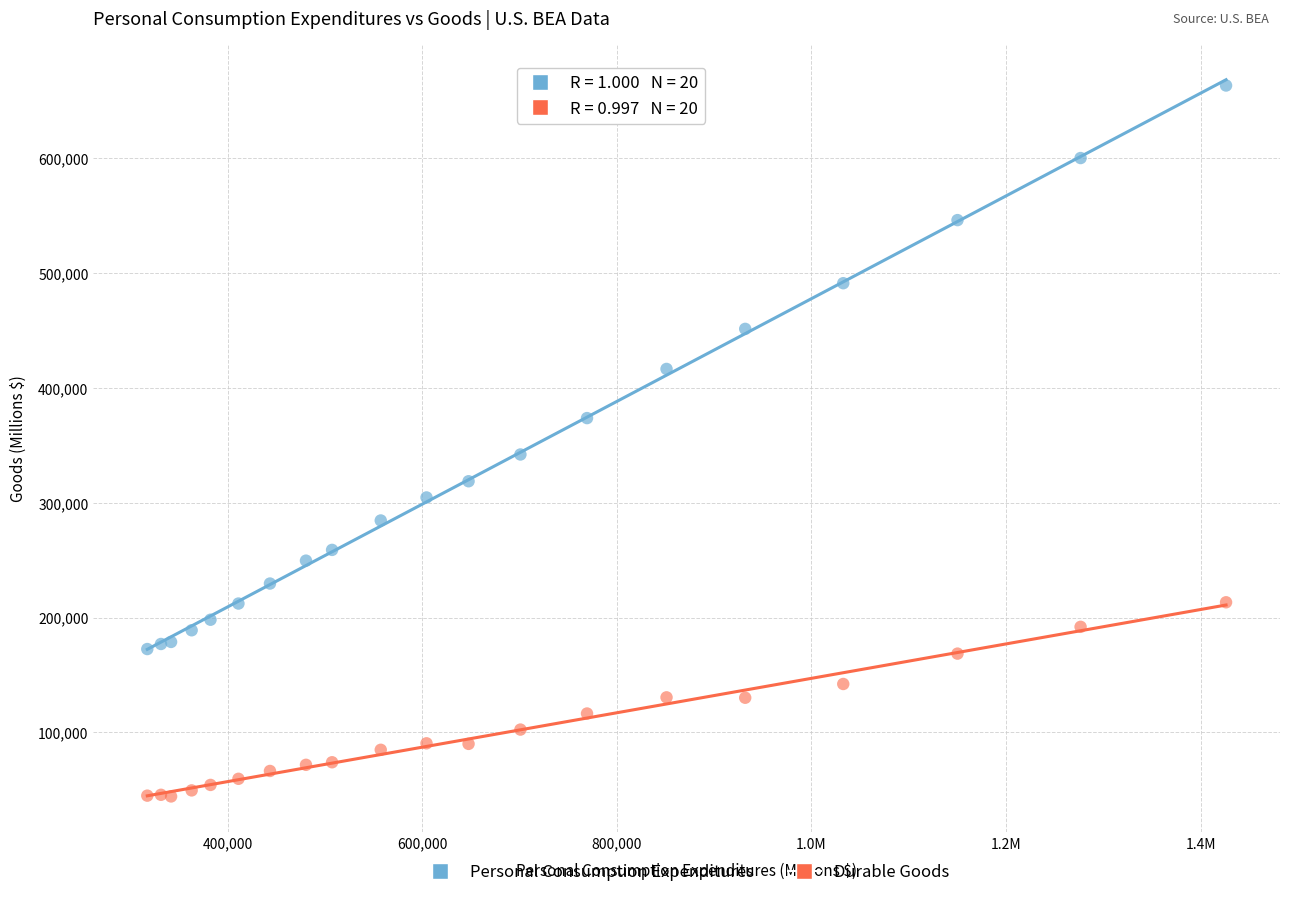

Which series has the widest spread of Y values?

Personal Consumption Expenditures